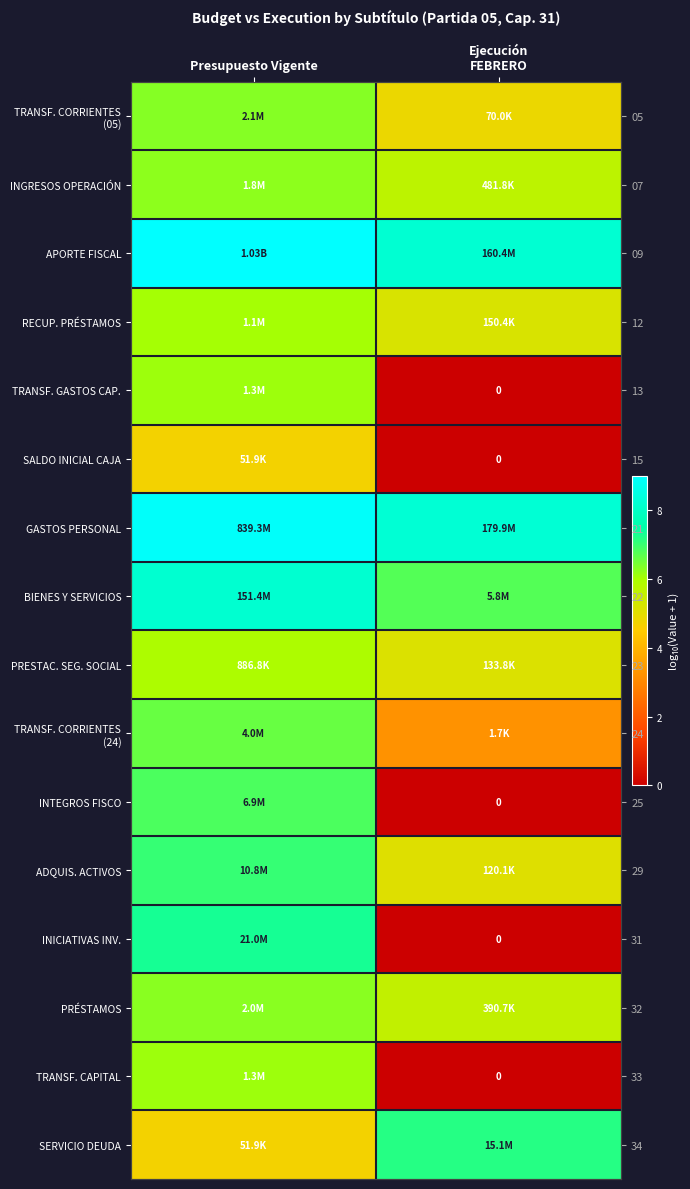

Where does the PRÉSTAMOS series first go above 6?

Presupuesto Vigente